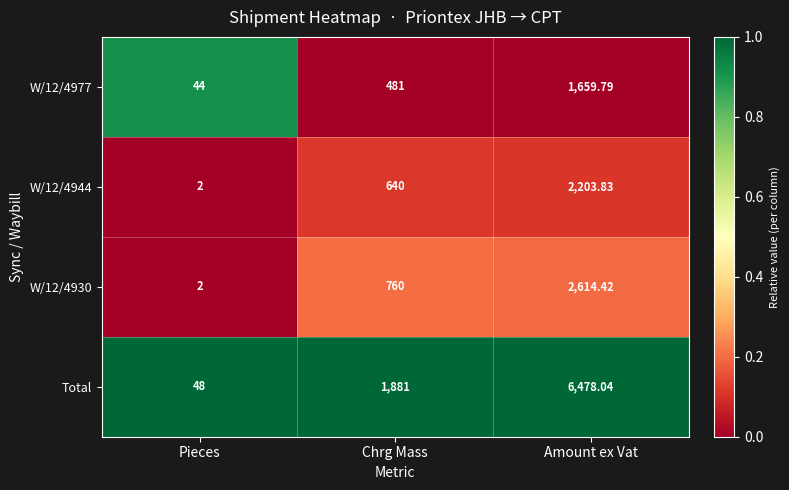

At which category does the chart reach its peak across all series?

Amount ex Vat